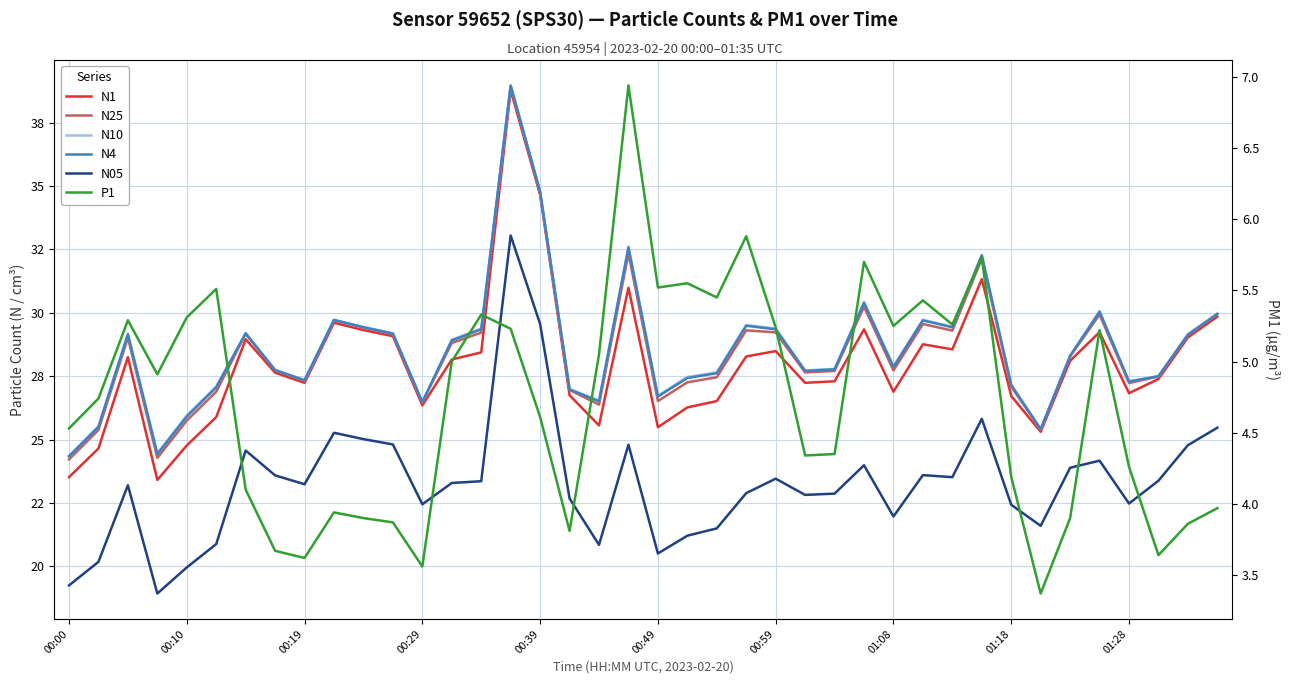

Is the value of P1 at 00:39 greater than the value of N10 at 00:59?

No